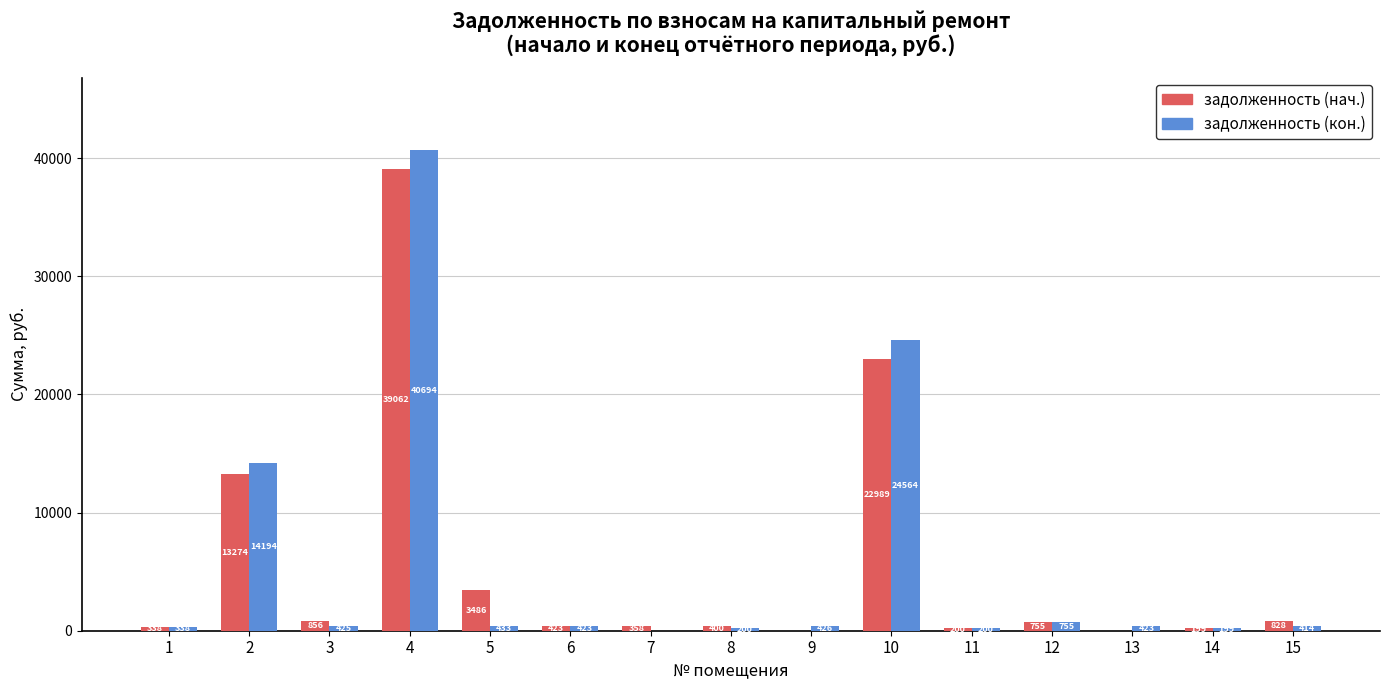

Which label corresponds to the largest value in the chart?

4